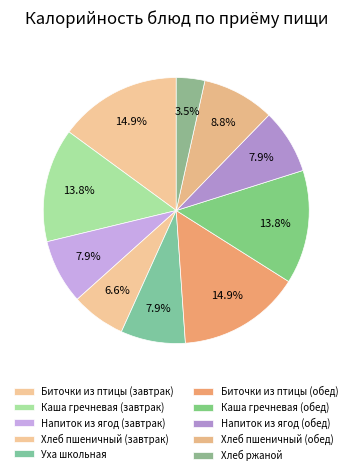

True or false: Хлеб пшеничный (завтрак) accounts for 15% of the total.

False